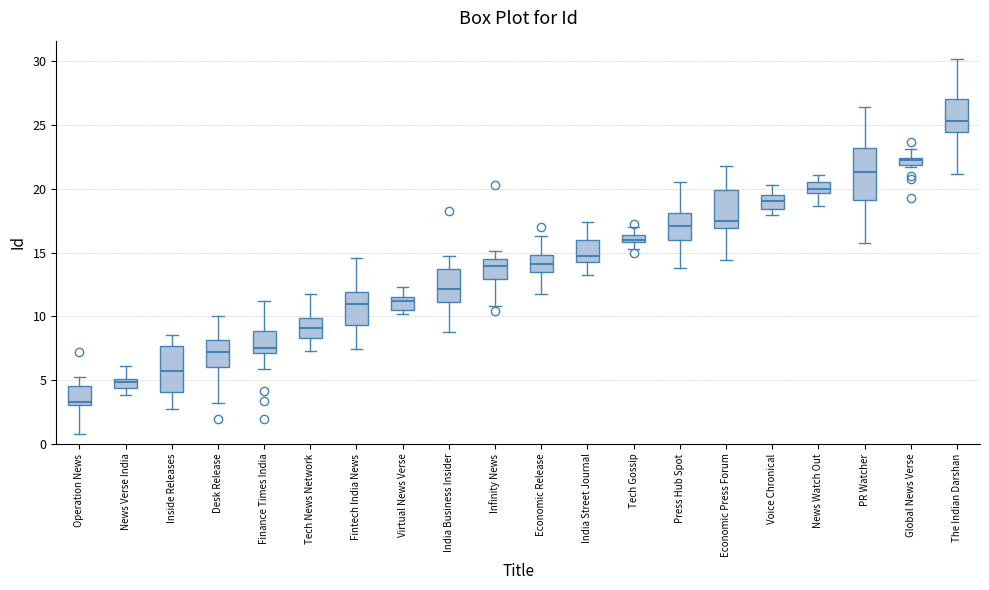

Where does the lower whisker of the box for Operation News end on the y-axis? The values are not printed on the chart, so give them approximately, as read against the axis.

0.5